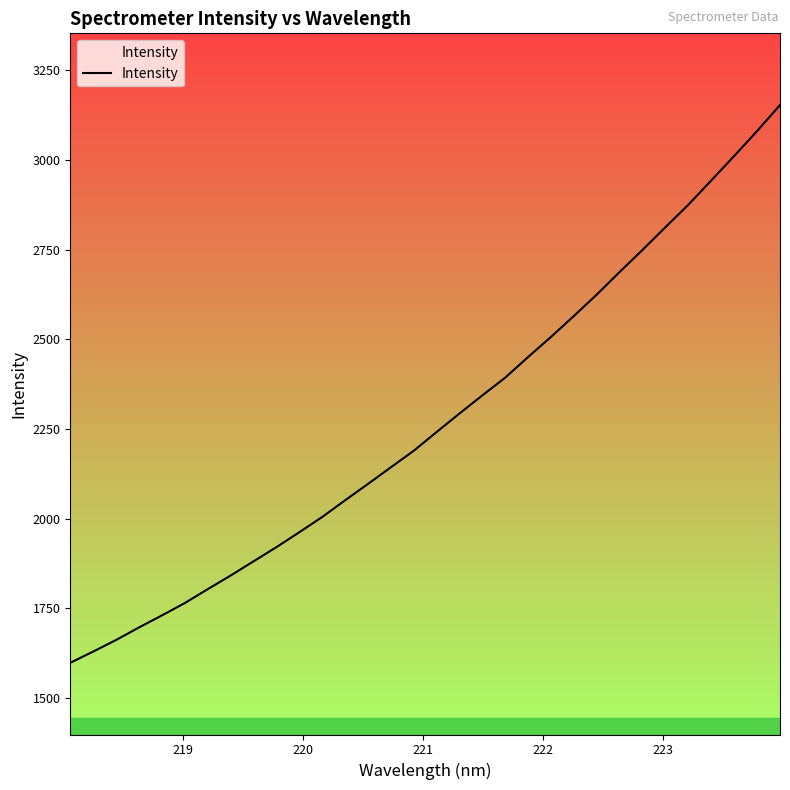

What is the minimum value shown in the chart?

1598.3